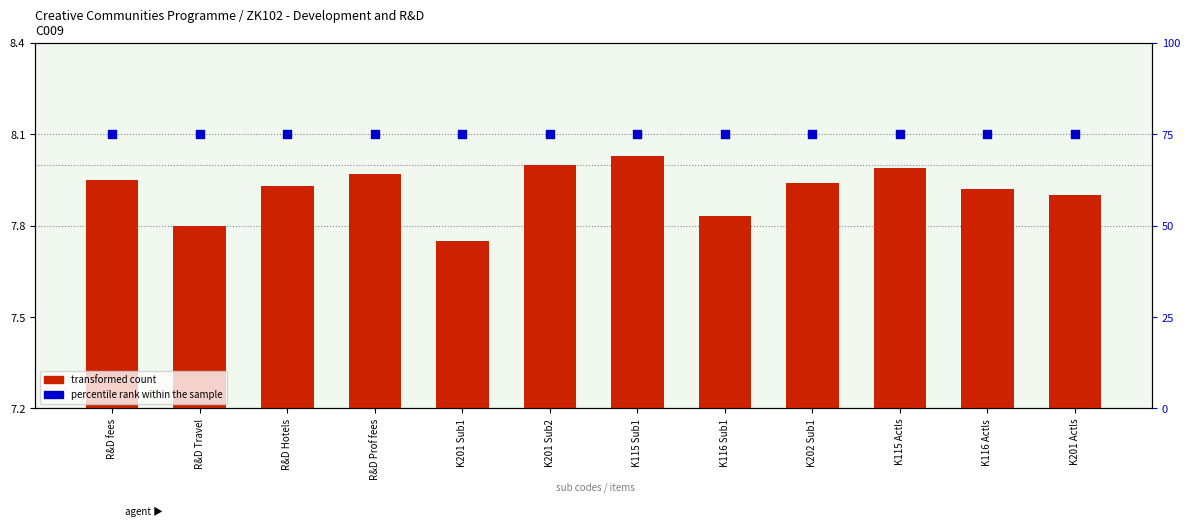

Which series has the largest Y range (max minus min)?

transformed count